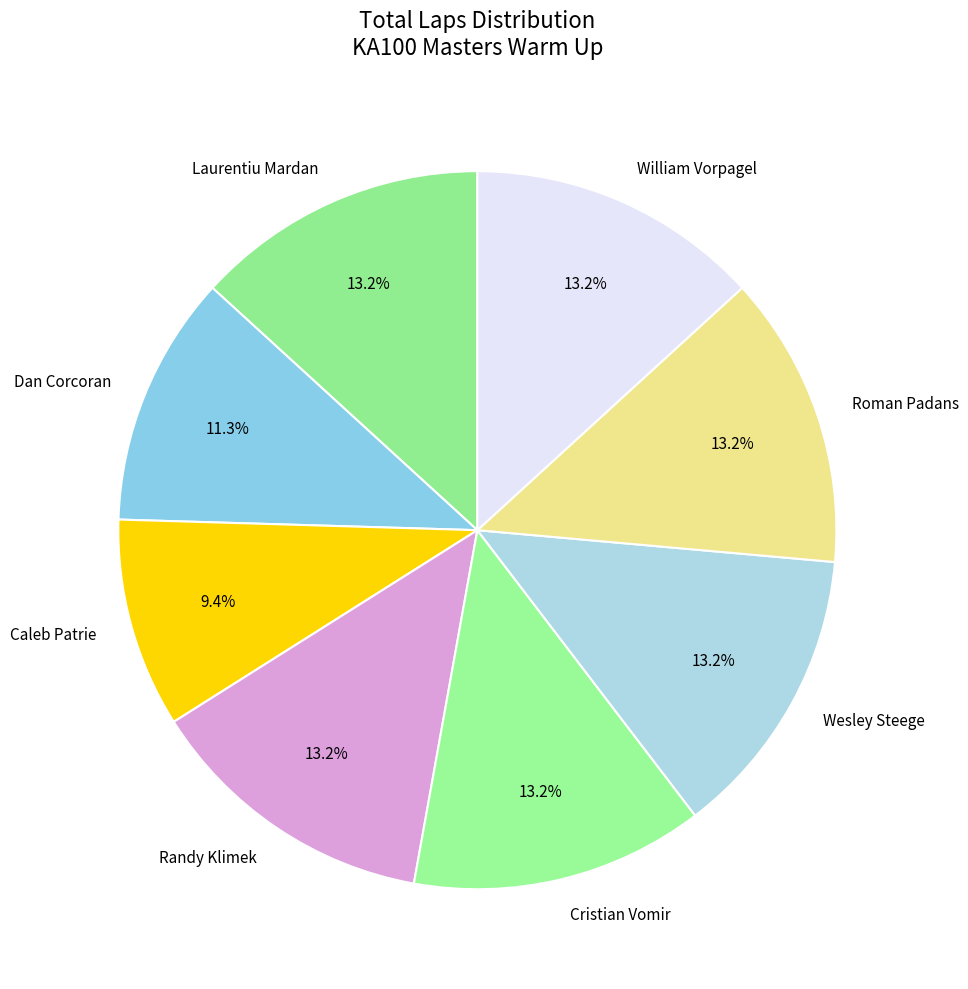

To the nearest percent, what is the combined percentage of Laurentiu Mardan and Dan Corcoran?

25%